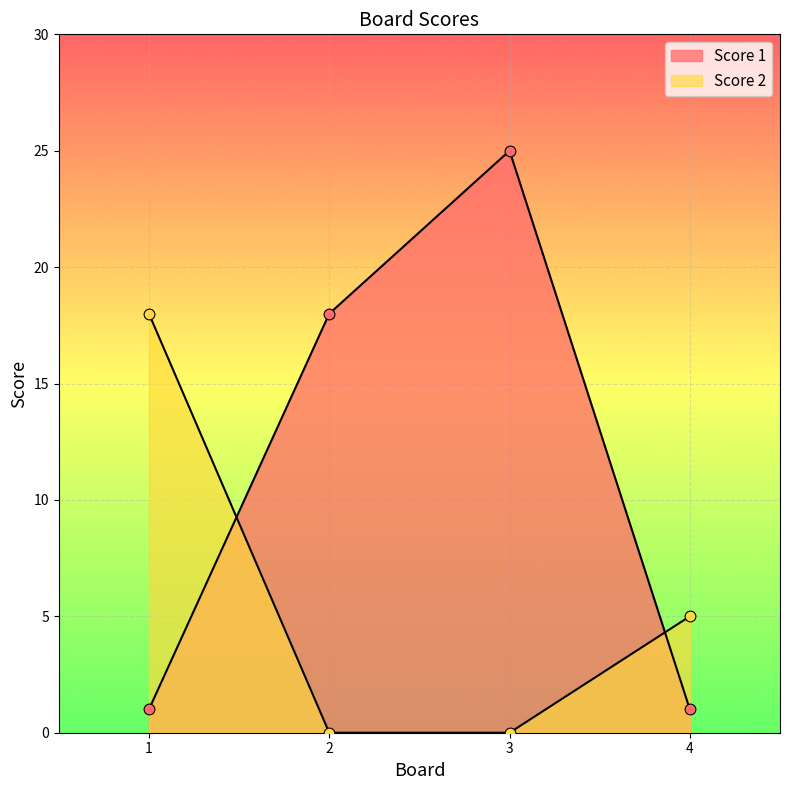

What is the total value across all series at 1?

19